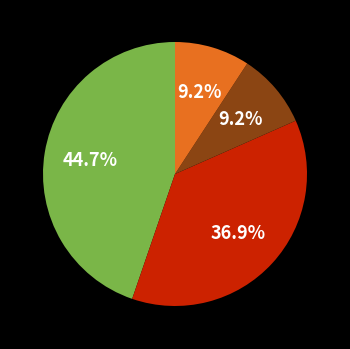

Is there any slice that represents more than half of the pie?

No